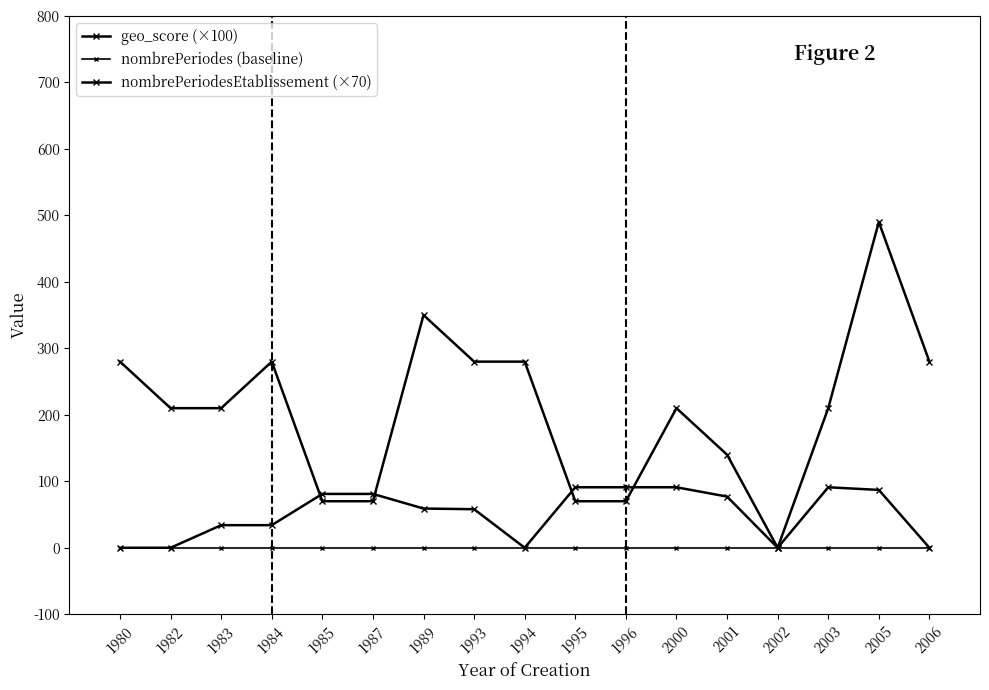

What is the difference between the nombrePeriodesEtablissement (×70) values at 1983 and 1980?

70.0